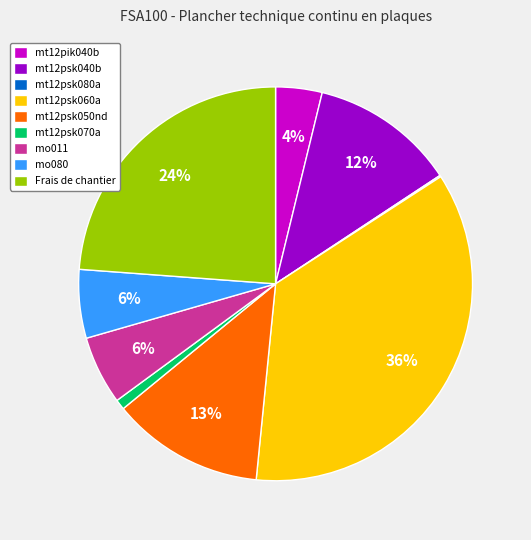

Which category has the biggest portion of the pie?

mt12psk060a